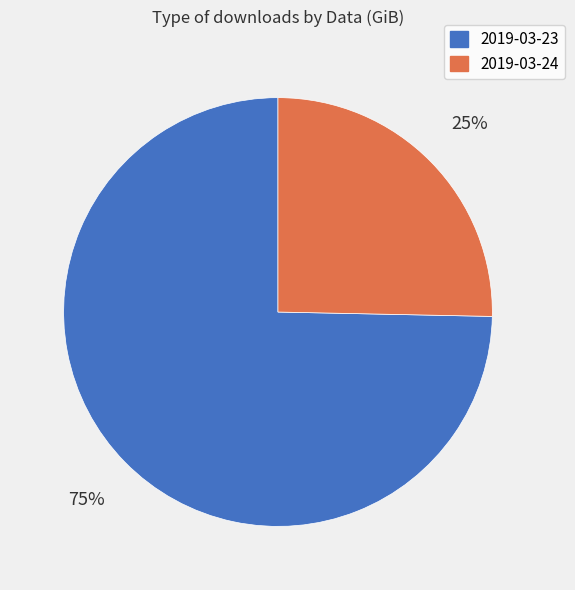

Do 2019-03-24 and 2019-03-23 together represent more than half of the pie?

Yes